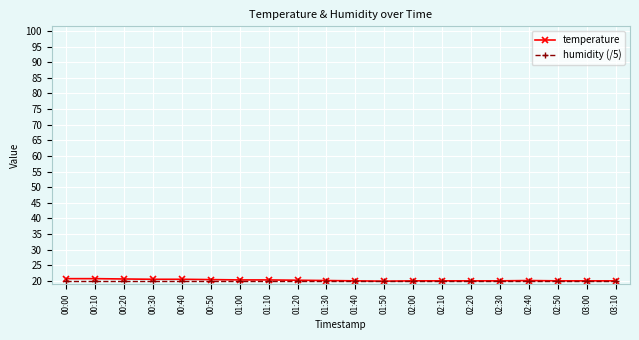

Does the chart display data point markers on the line(s)?

Yes